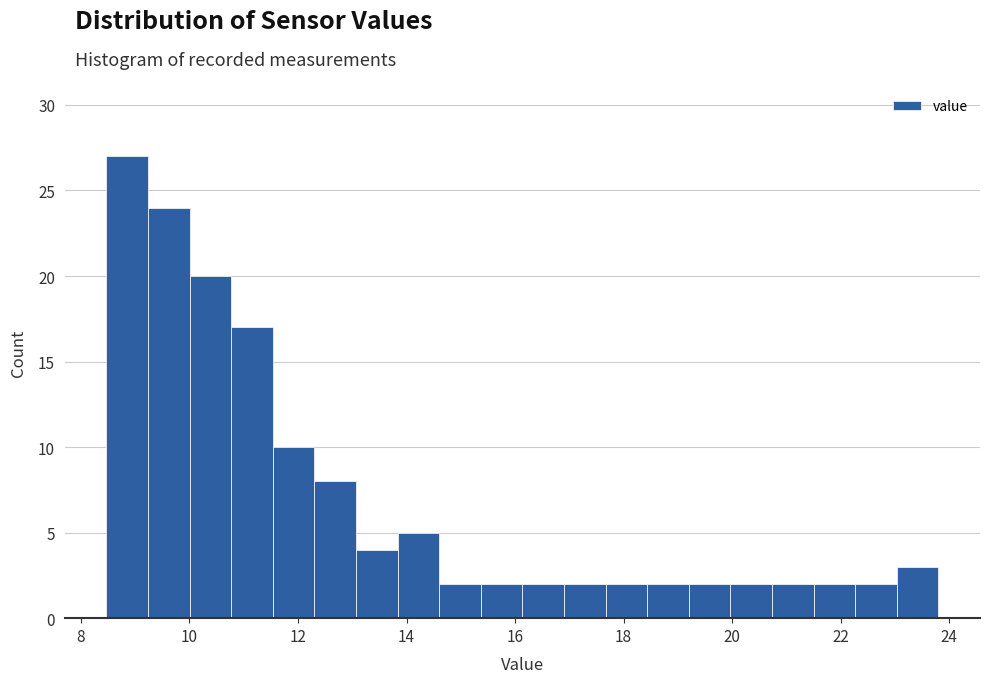

Around what value on the x-axis is the tallest bar? Give the approximate position of its centre, as read against the axis.

8.8